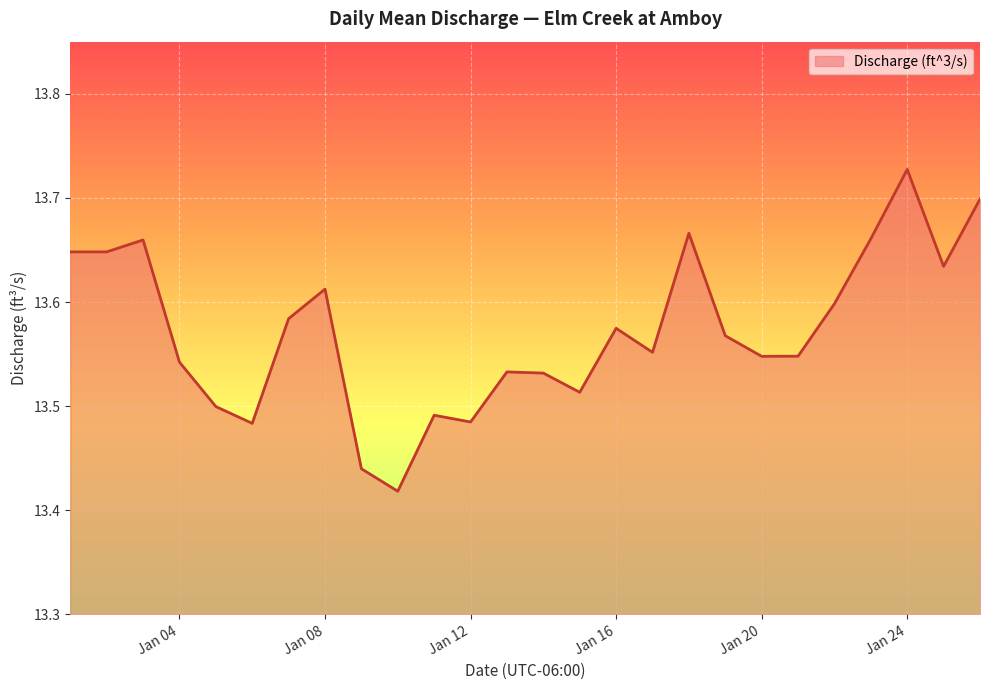

What is the difference between the maximum and minimum values?

0.3